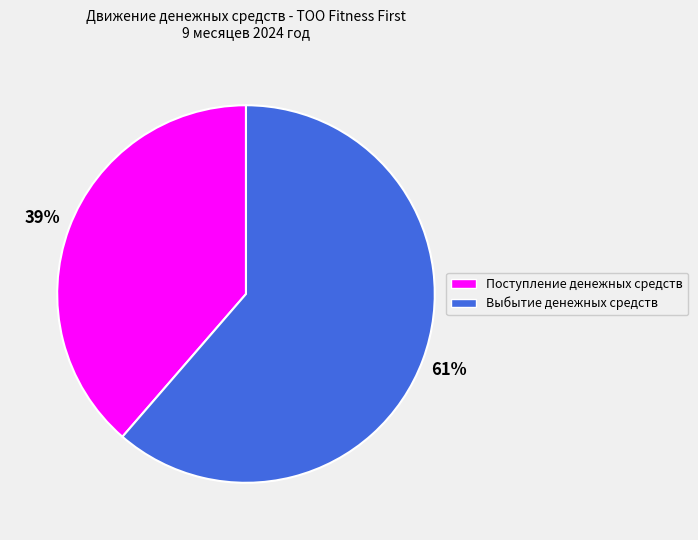

Does any single category account for the majority?

Yes